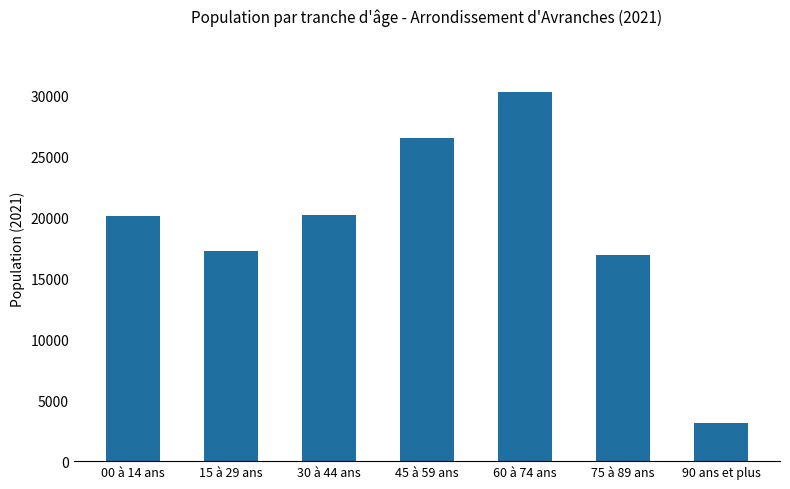

The value at 60 à 74 ans is 30334.1. True or false?

True